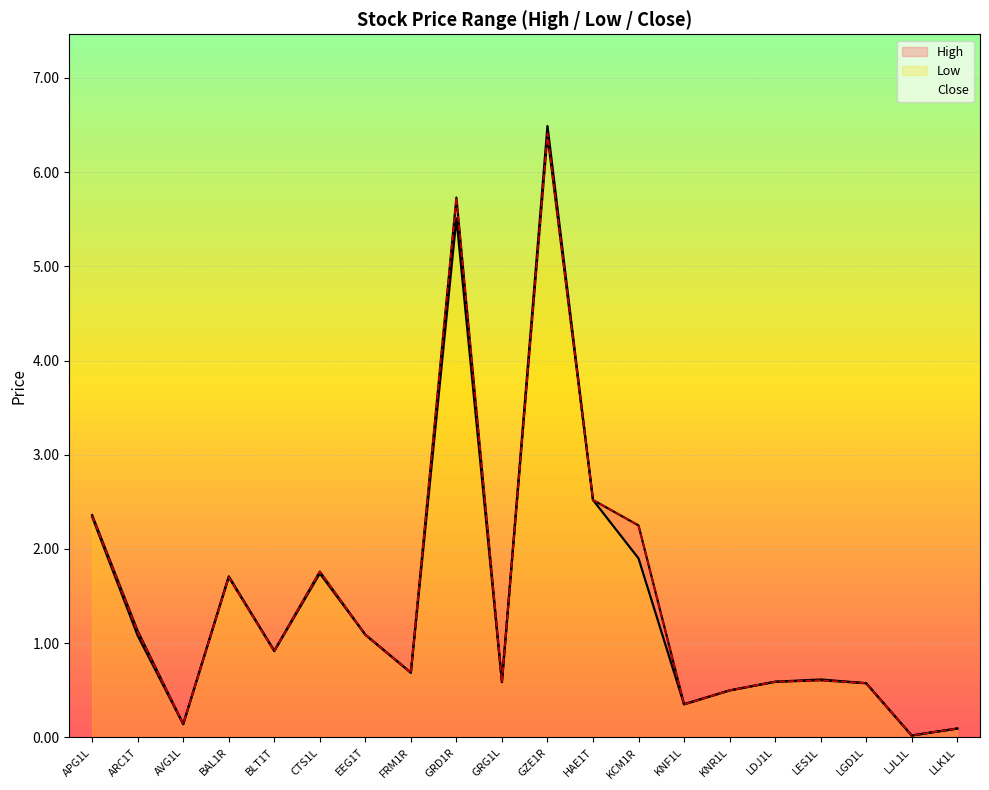

True or false: High and Low cross at least once.

False